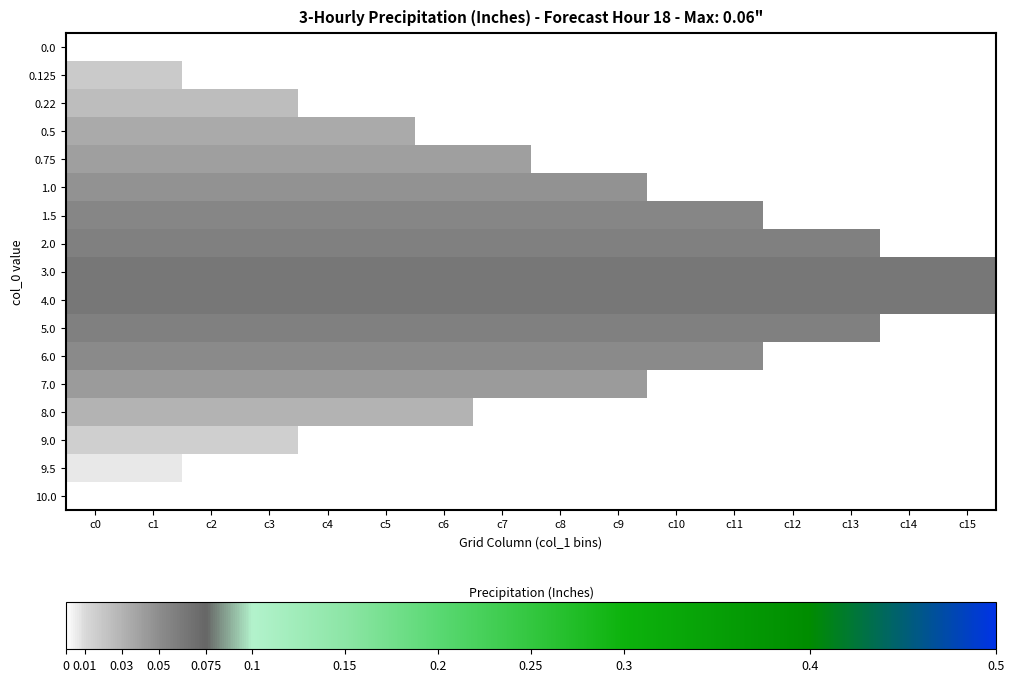

List the series in order of their peak value, lowest first.

0.0, 10.0, 9.5, 9.0, 0.125, 0.22, 8.0, 0.5, 0.75, 7.0, 1.0, 6.0, 1.5, 2.0, 5.0, 3.0, 4.0